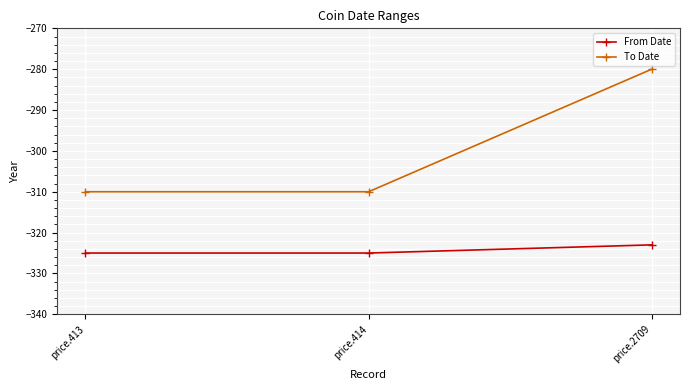

At which category is the sum across all series the highest?

price.2709